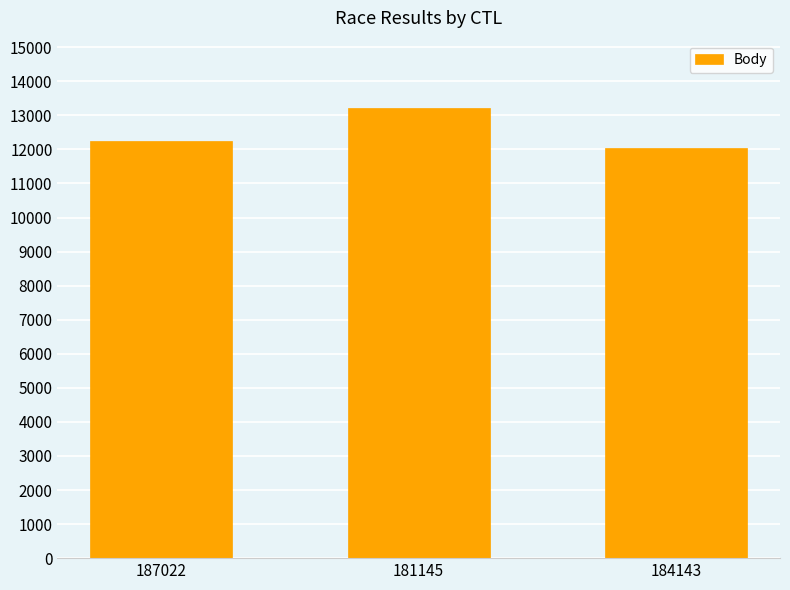

At which category does the chart reach its minimum across all series?

184143